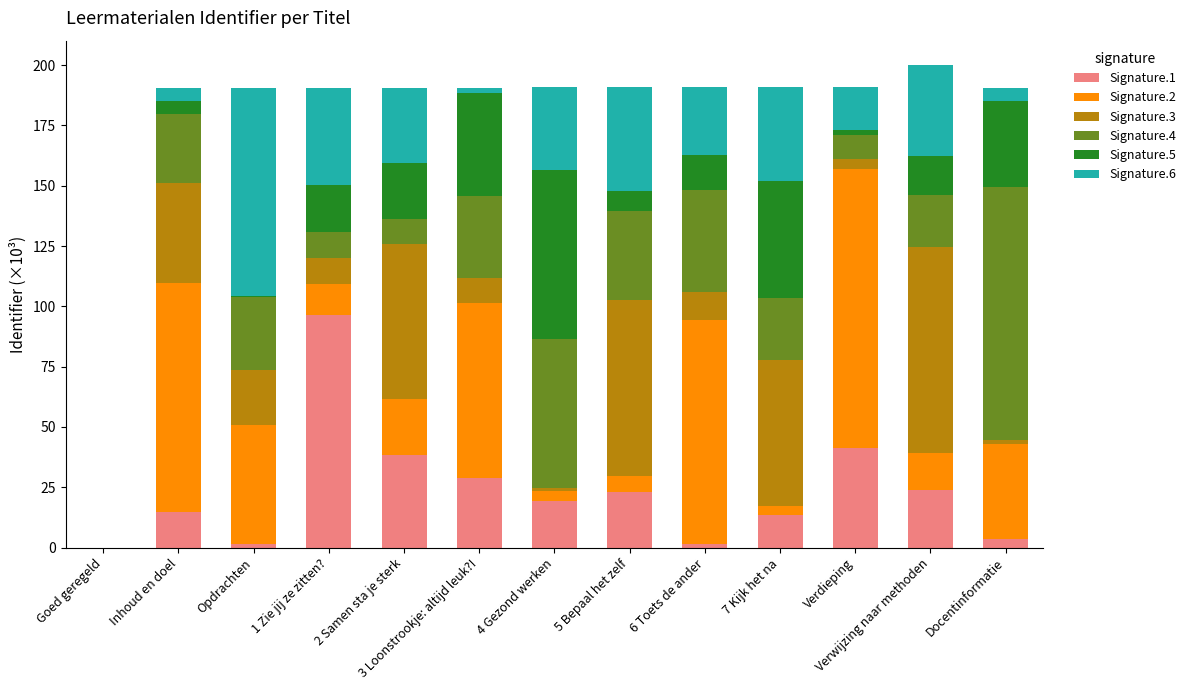

What is the total value across all series at 5 Bepaal het zelf?

191.1